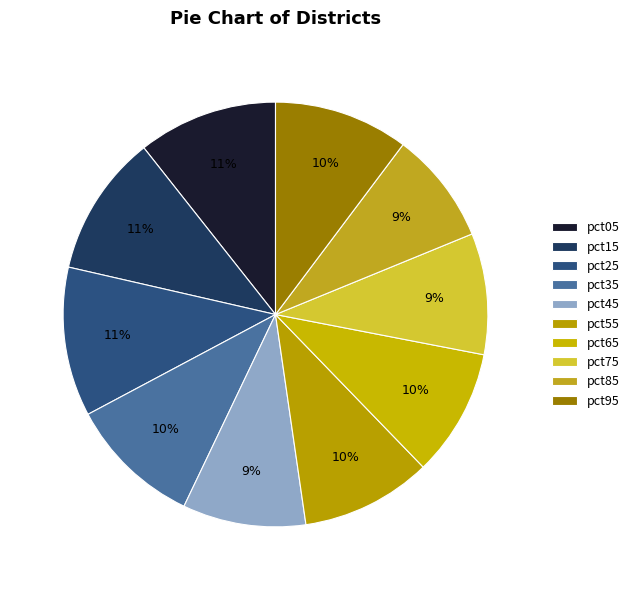

What percentage is the pct65 slice, to the nearest percent?

10%